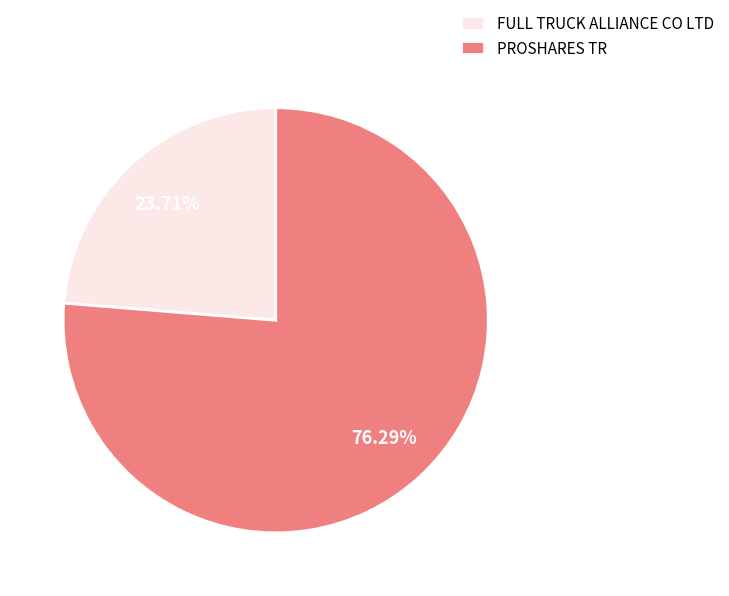

What is the total percentage of PROSHARES TR and FULL TRUCK ALLIANCE CO LTD?

100.0%